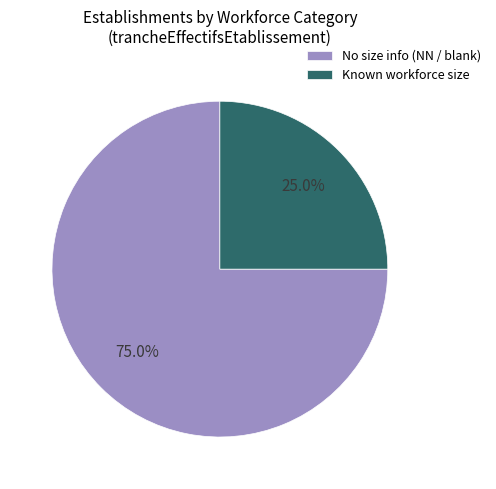

Does any single category account for the majority?

Yes